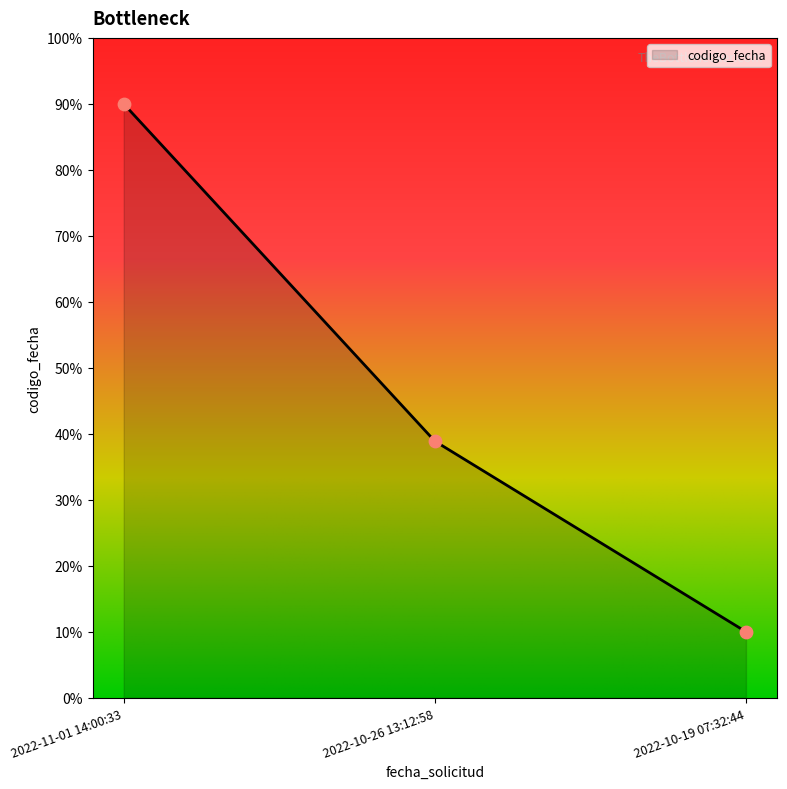

Which has a higher value, 2022-11-01 14:00:33 or 2022-10-19 07:32:44?

2022-11-01 14:00:33